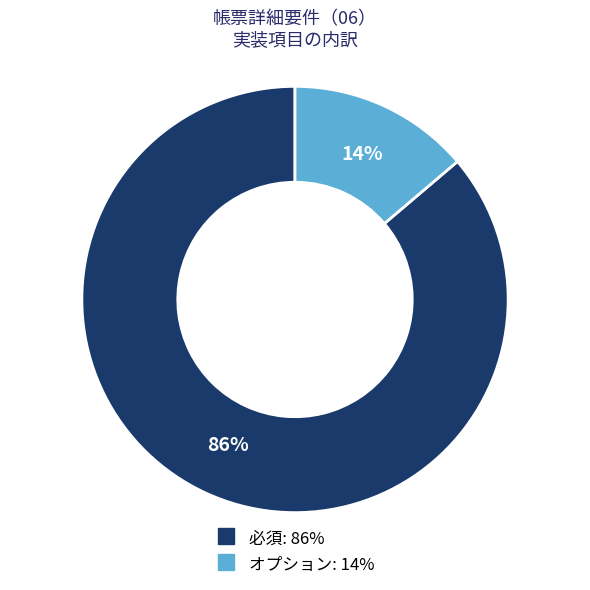

Which slice is the smallest?

オプション